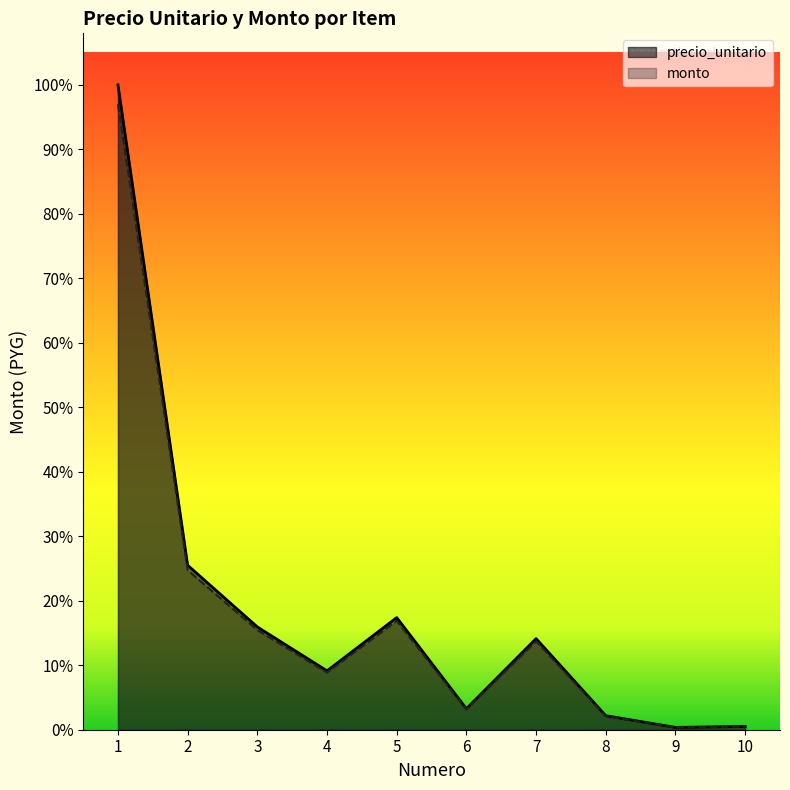

At how many categories does at least one series exceed 3305367?

1